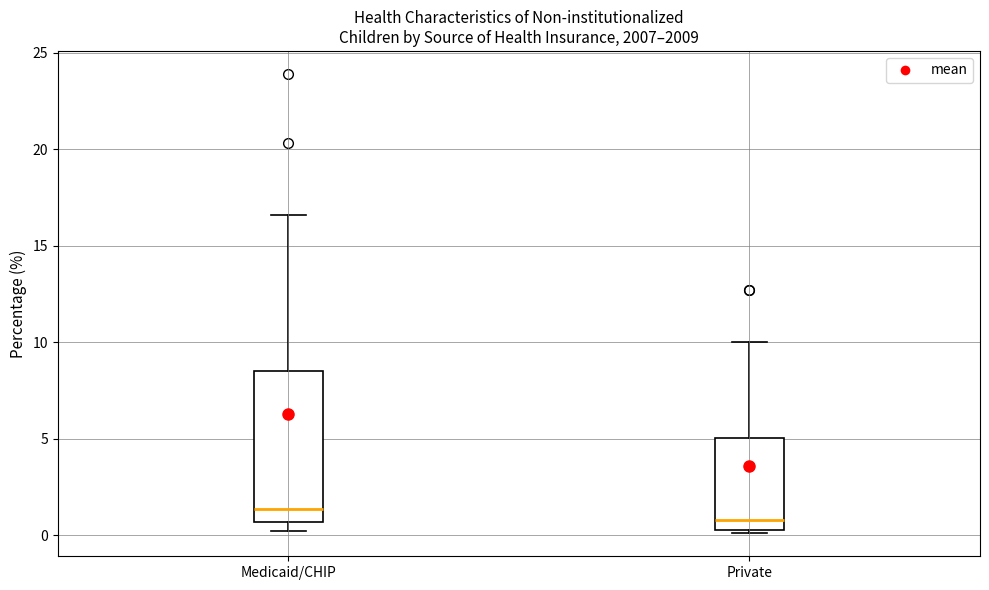

Which box has the highest median line?

Medicaid/CHIP